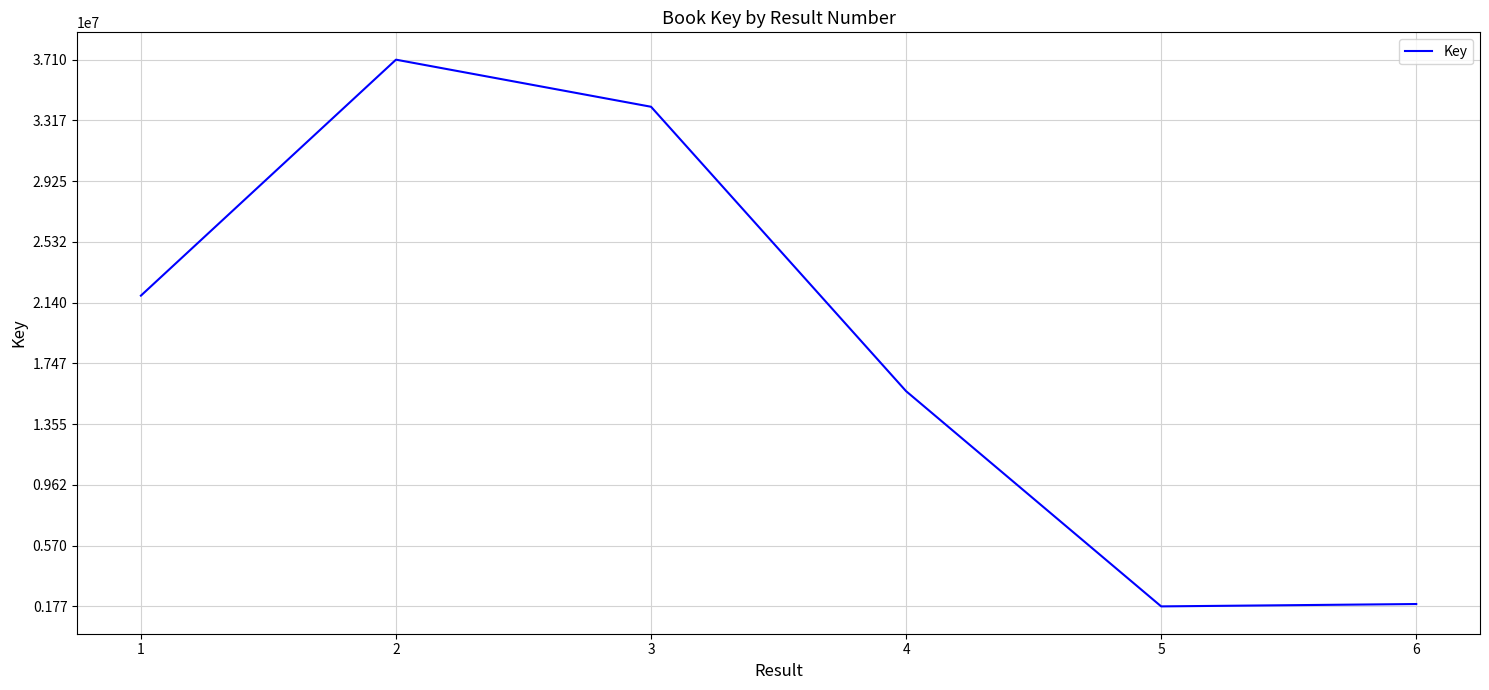

How many interior local peaks (higher than both neighbors) does the data have?

1